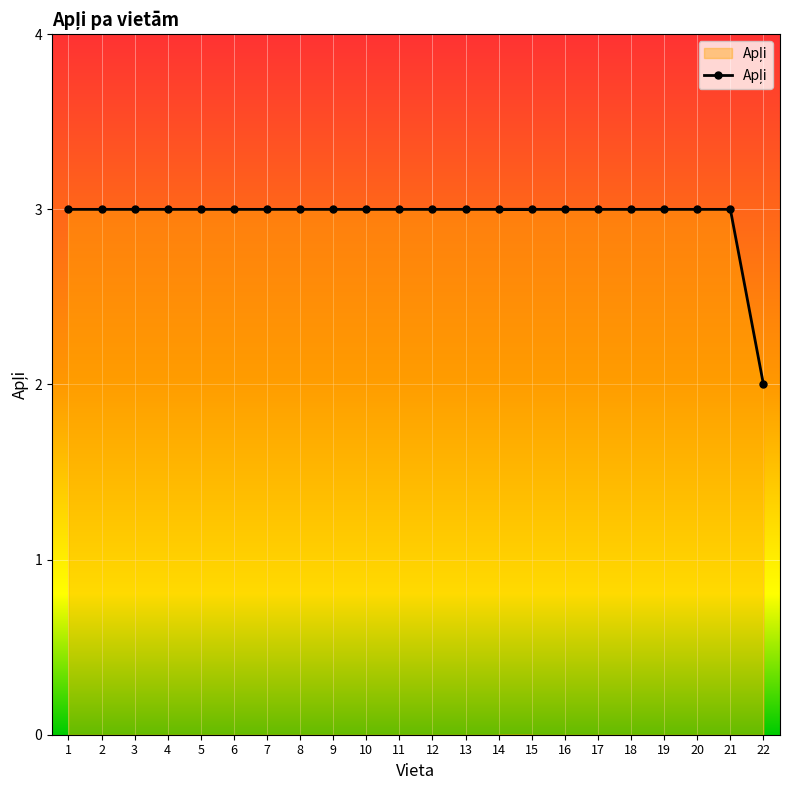

List the labels in order of value, largest first.

1, 2, 3, 4, 5, 6, 7, 8, 9, 10, 11, 12, 13, 15, 14, 16, 17, 18, 19, 20, 21, 22